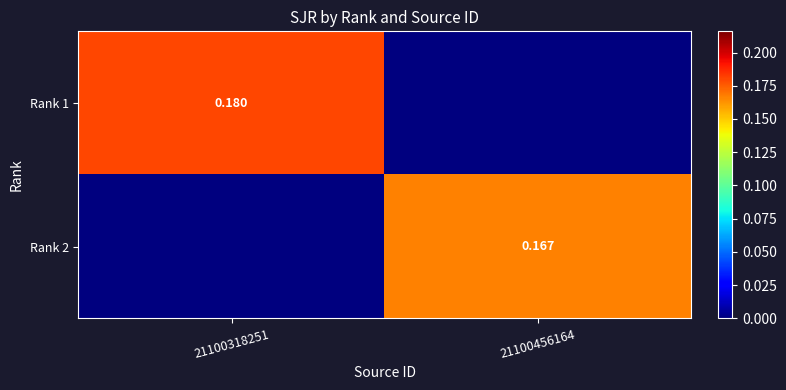

How many data points does each series have?

2